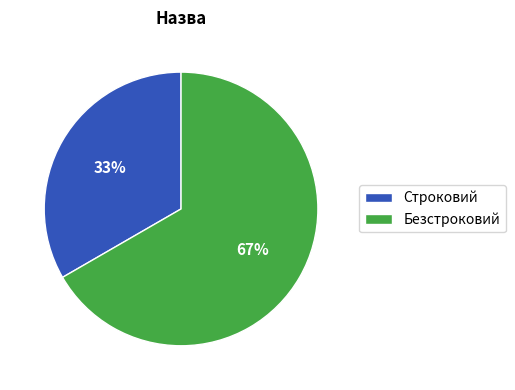

Rank the categories by value from highest to lowest.

Безстроковий, Строковий